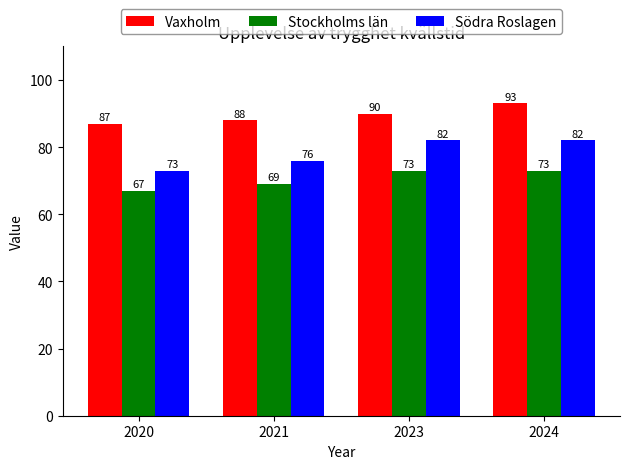

At which label is Södra Roslagen closest to 77?

2021